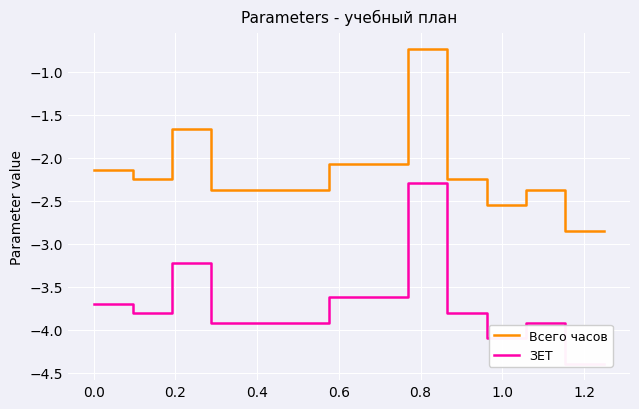

Is it true that ЗЕТ equals -3.2 at 0.2?

True